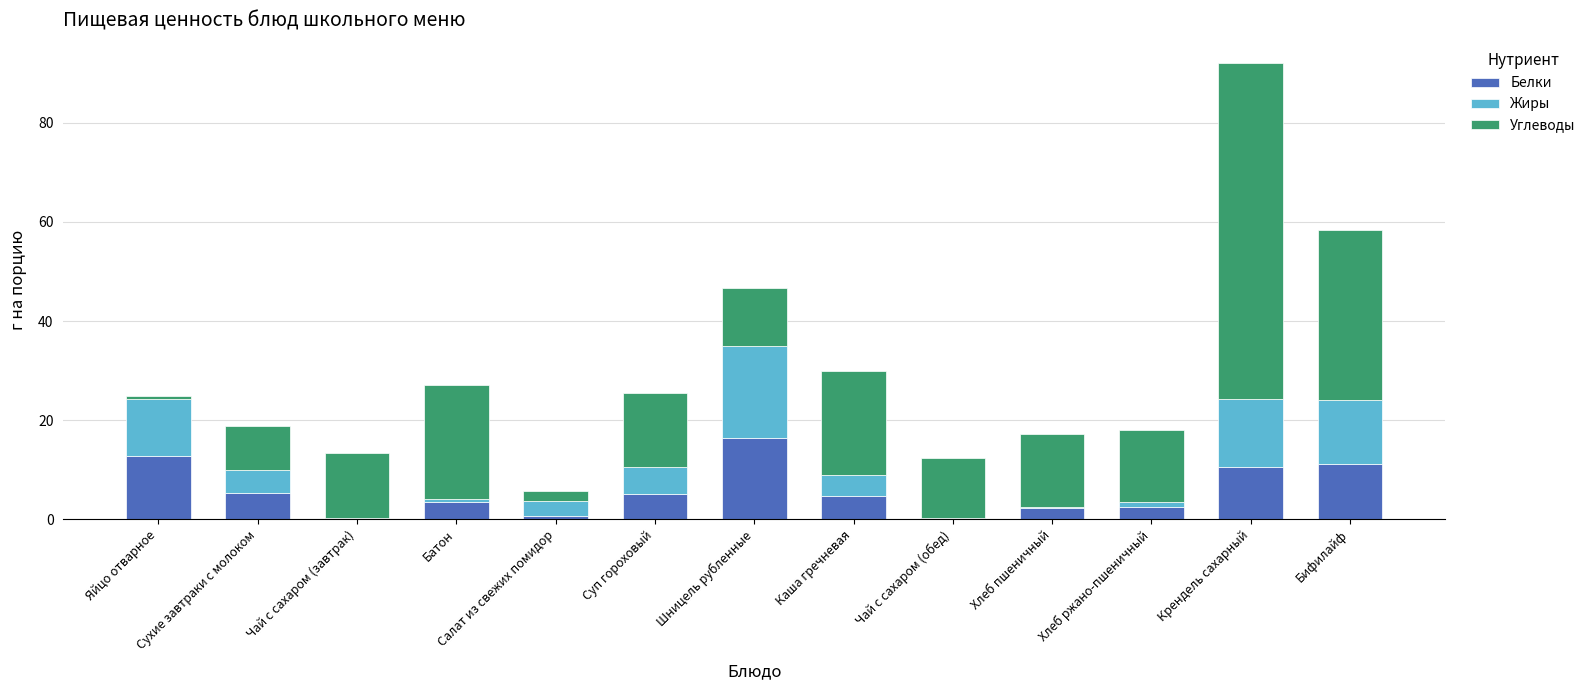

True or false: Белки has a value of 10.6 at Крендель сахарный.

True